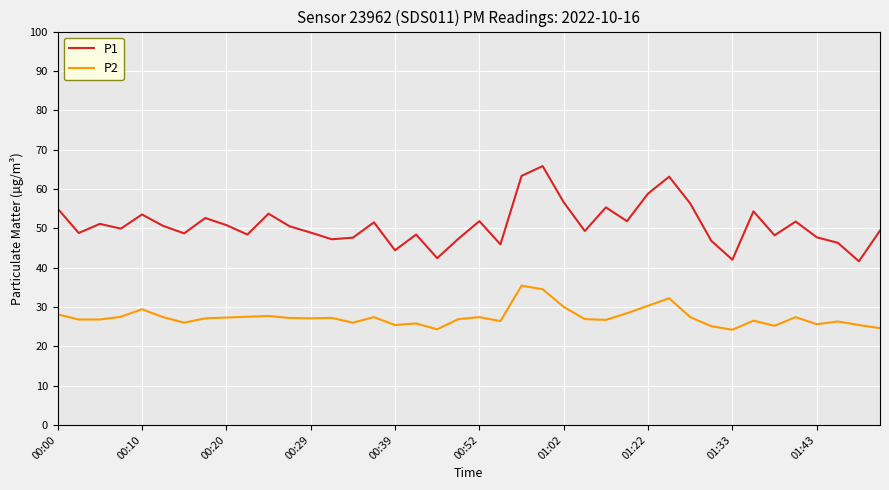

True or false: P1 and P2 intersect in this chart.

False